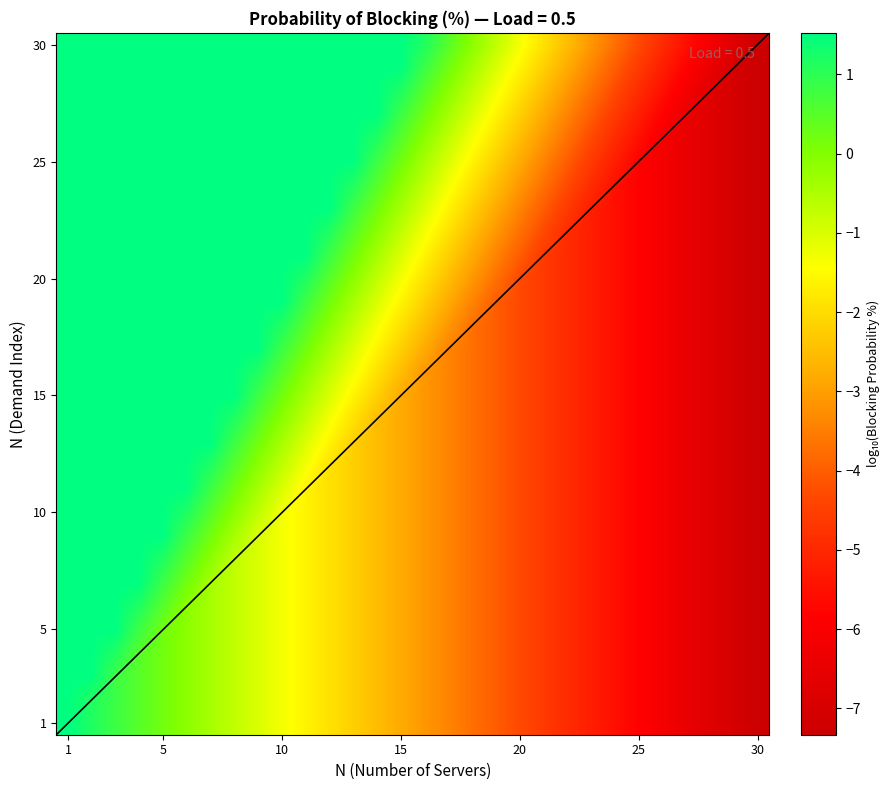

At which category does the chart reach its peak across all series?

1